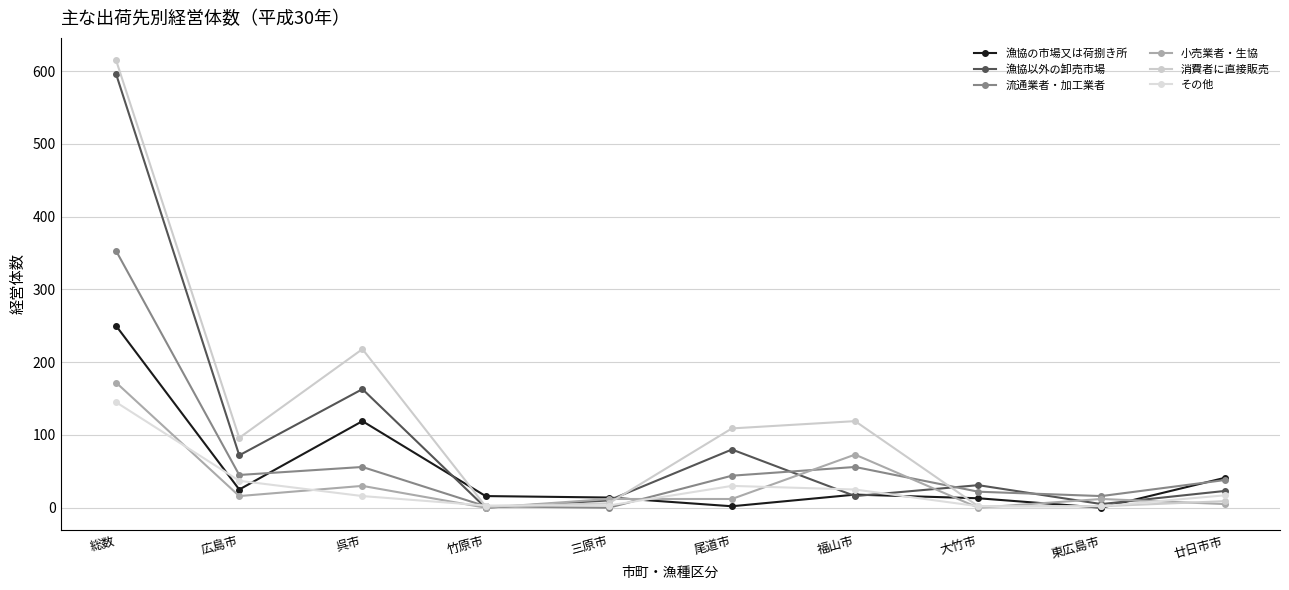

At which category does the chart reach its minimum across all series?

東広島市